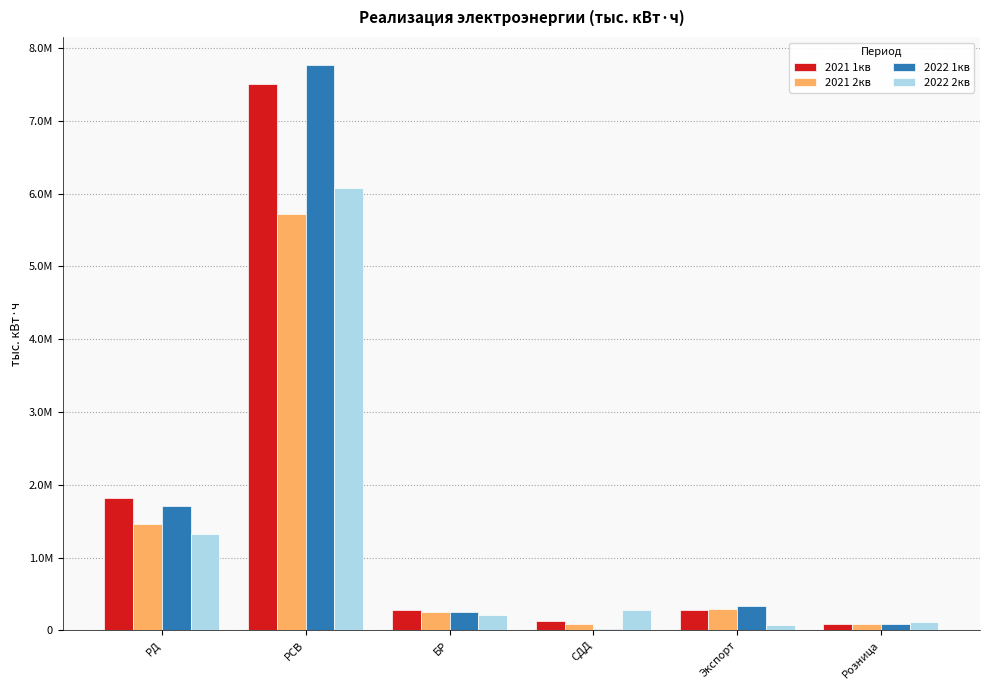

List the series in order of their peak value, lowest first.

2021 2кв, 2022 2кв, 2021 1кв, 2022 1кв